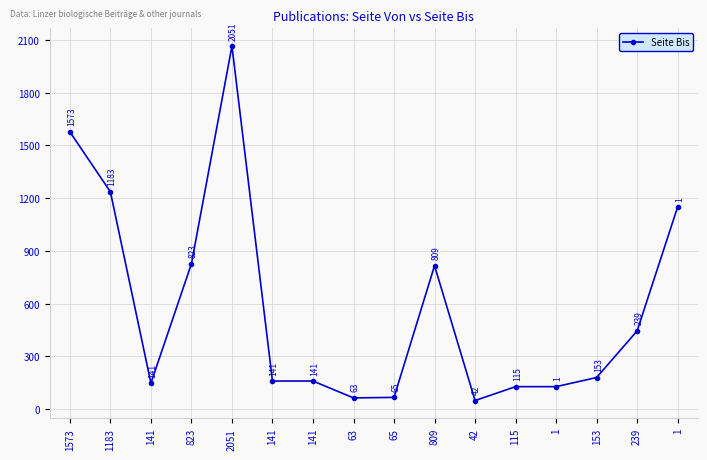

What is the difference between the values at 63 and 65?

3